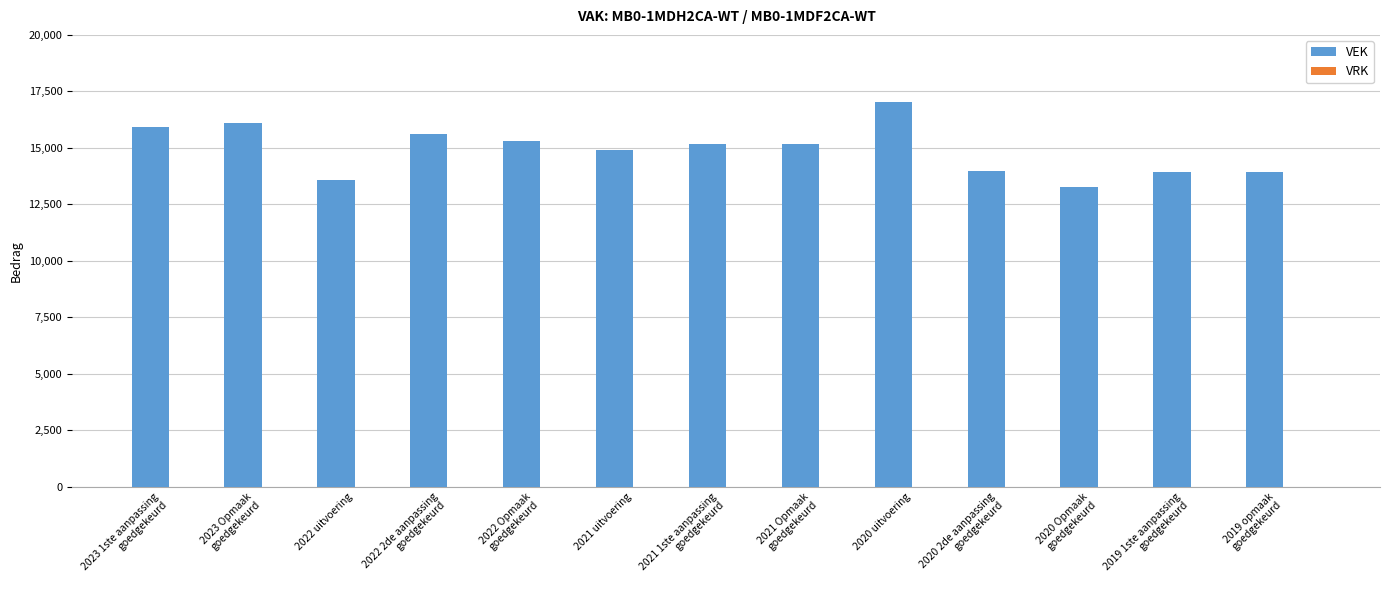

Which has a higher value, 2022 Opmaak
goedgekeurd or 2020 uitvoering?

2020 uitvoering